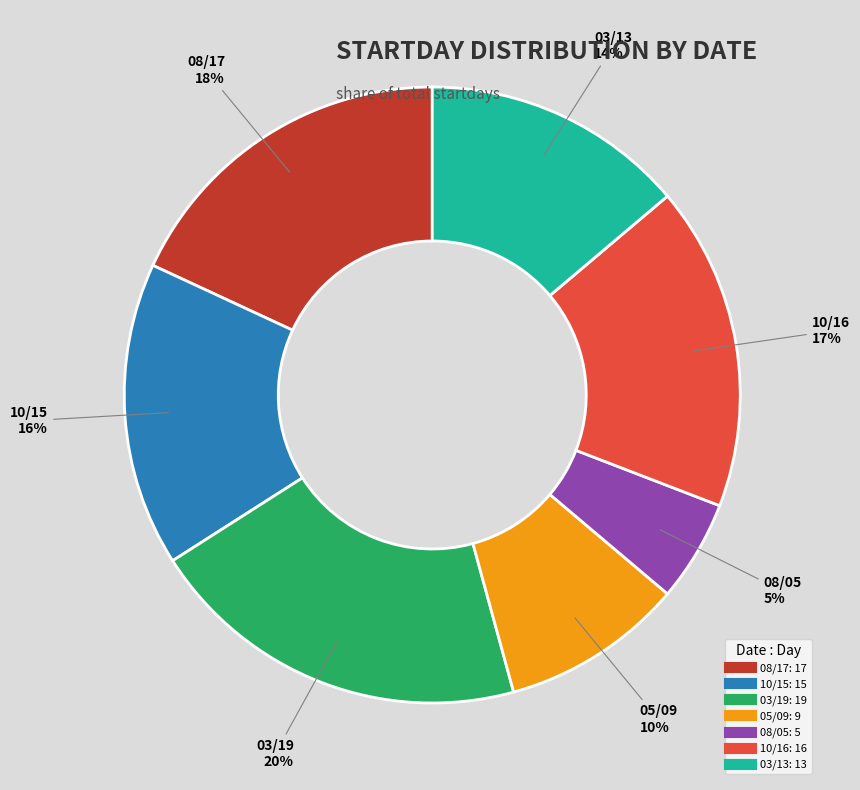

Is there a majority slice in this chart?

No